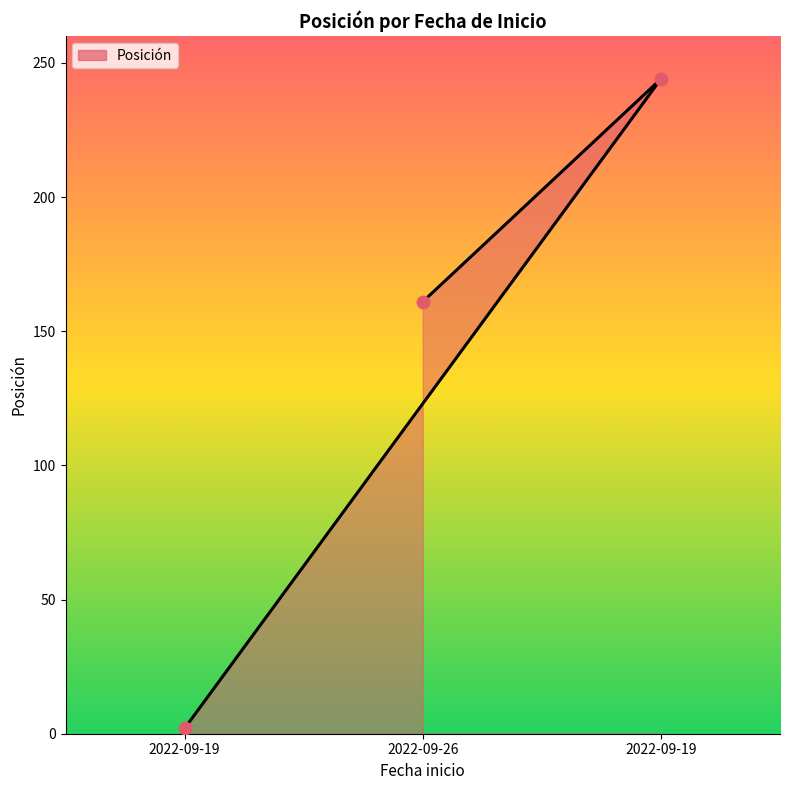

Approximately how many times larger is the value at 2022-09-19 compared to 2022-09-19?

122.0